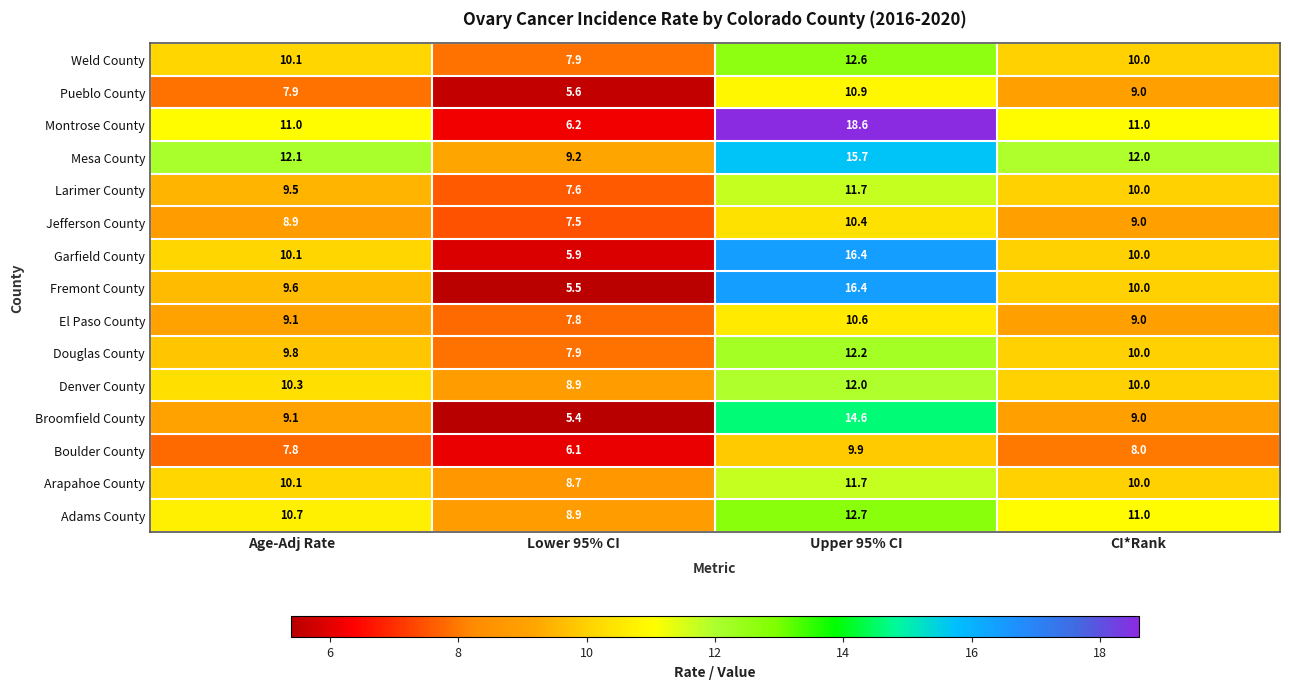

What is the sum of all Larimer County values?

38.8